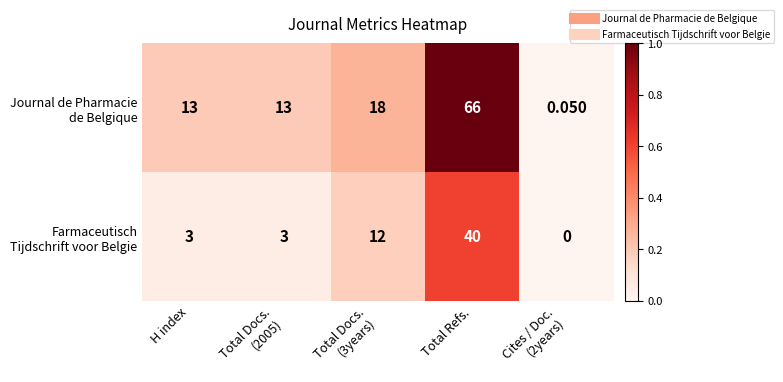

At which category is the sum across all series the highest?

Total Refs.